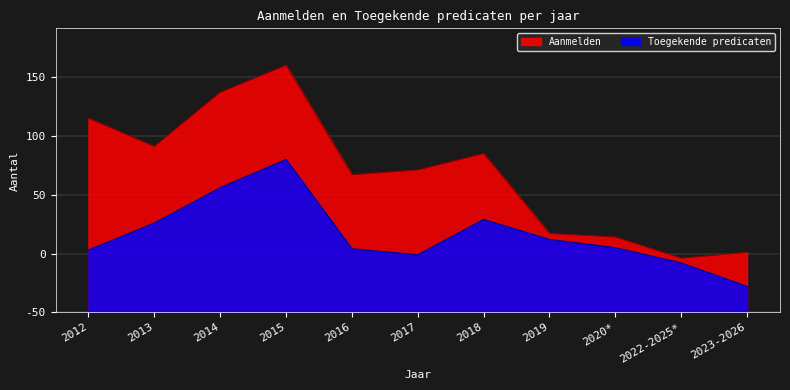

True or false: Toegekende predicaten and Aanmelden cross at least once.

False